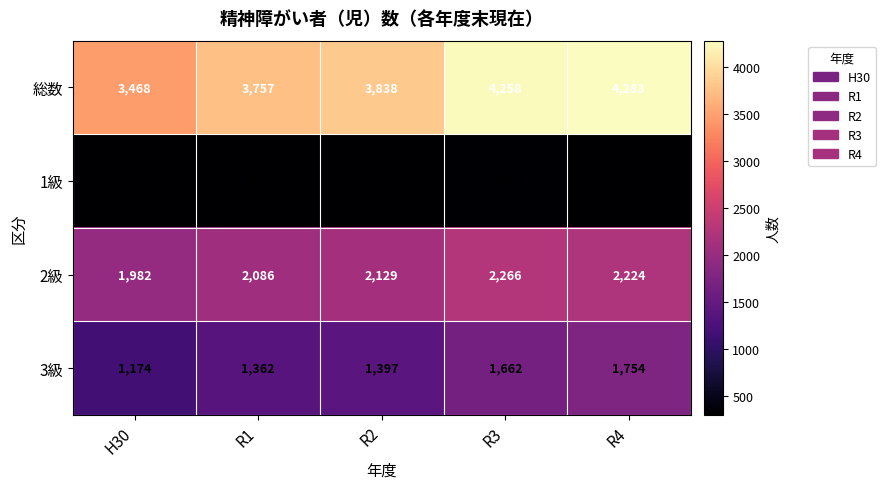

How many distinct data groups are displayed?

4